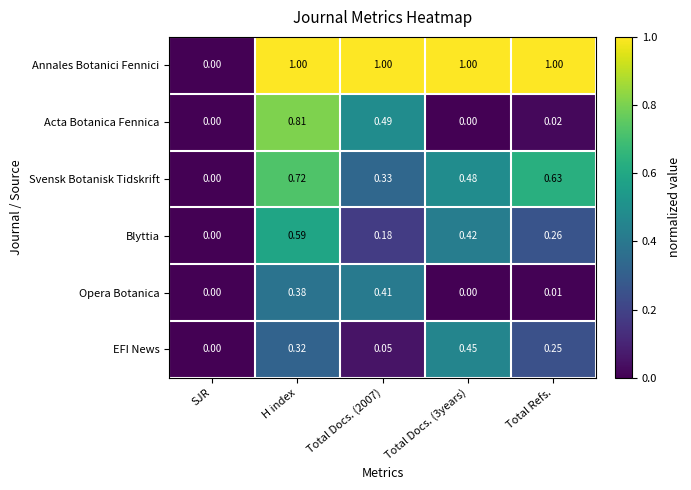

Which series has the largest total across all categories?

Annales Botanici Fennici